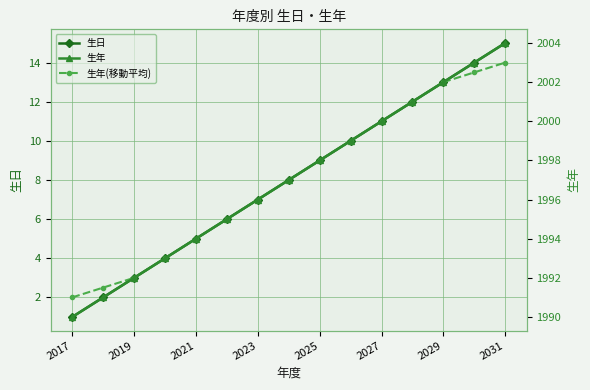

At which label does 生日 reach its minimum?

2017